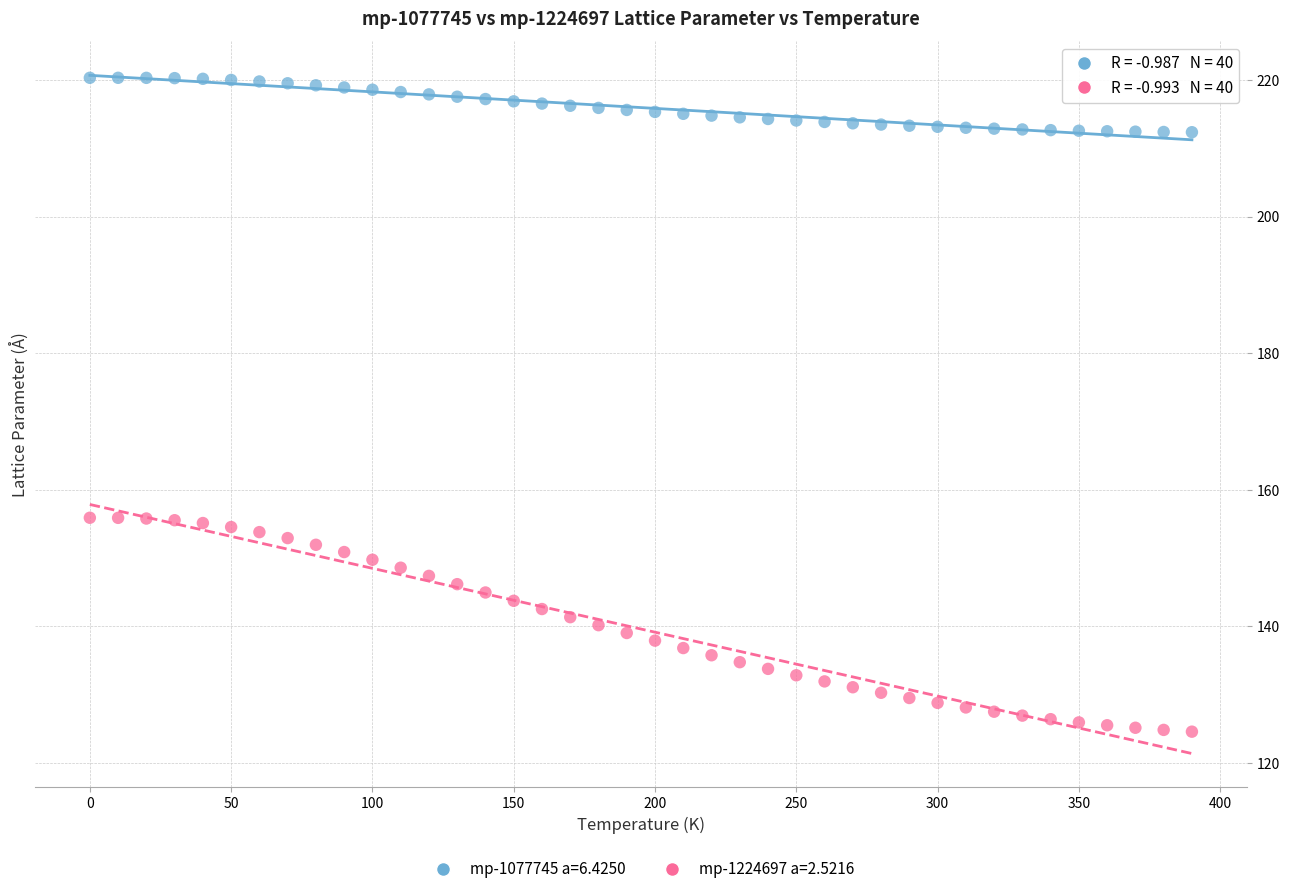

Across all data points, what is the range of Y values (max minus min)?

95.7